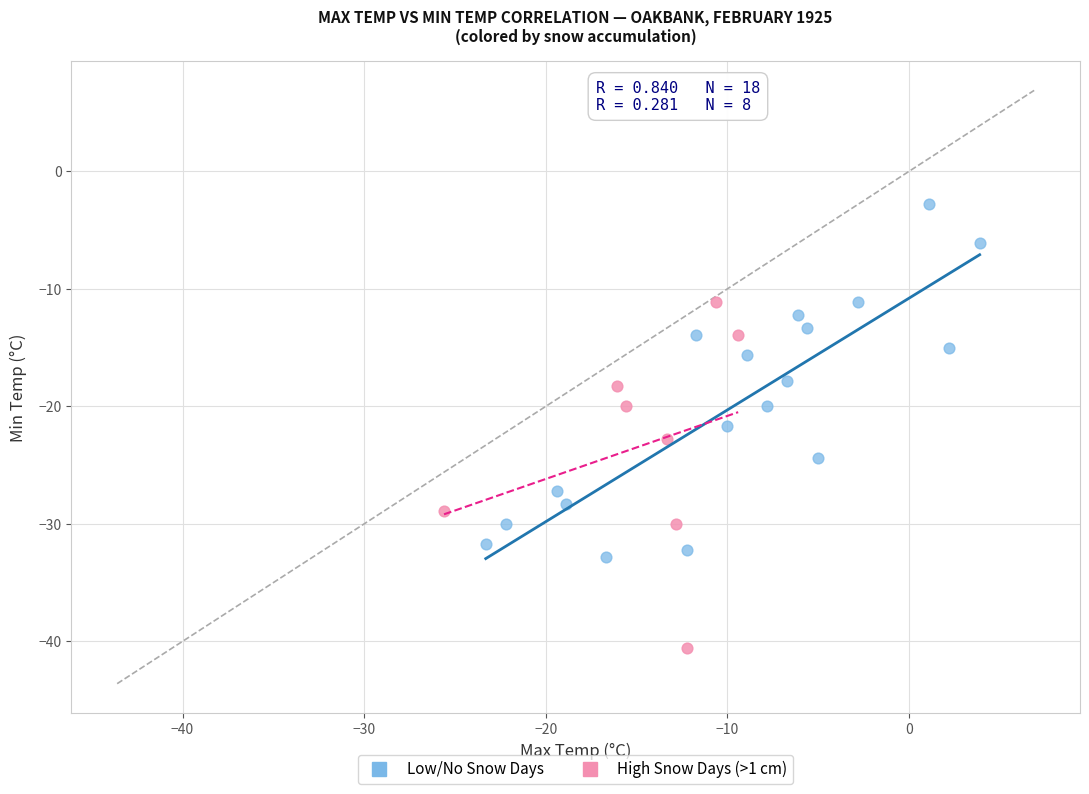

What are all the series names shown in the legend?

Low/No Snow Days, High Snow Days (>1 cm)